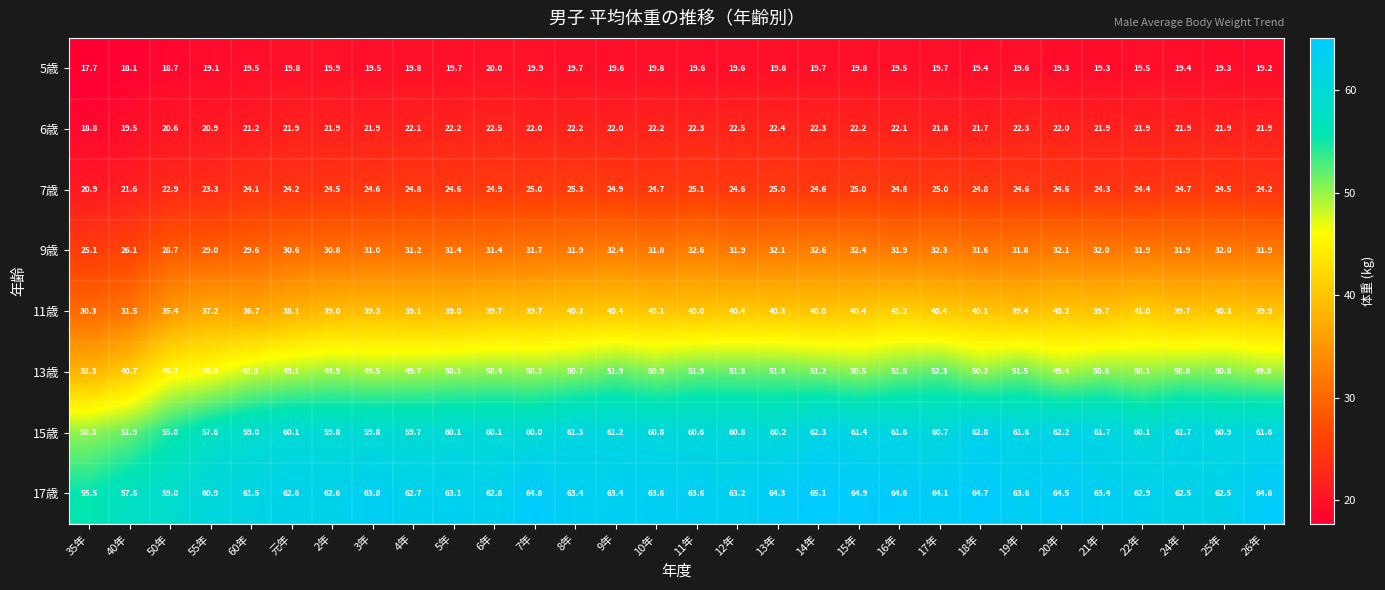

Which label corresponds to the smallest value in the chart?

35年